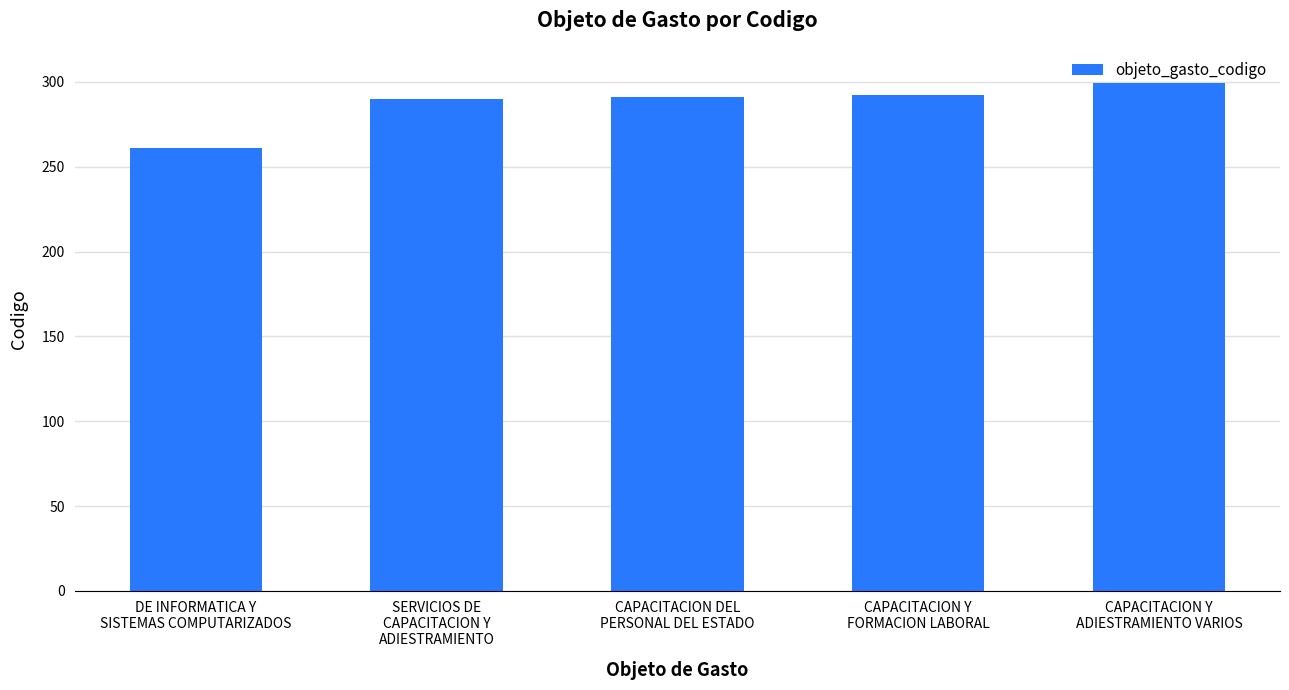

What is the difference between the values at CAPACITACION DEL
PERSONAL DEL ESTADO and CAPACITACION Y
FORMACION LABORAL?

1